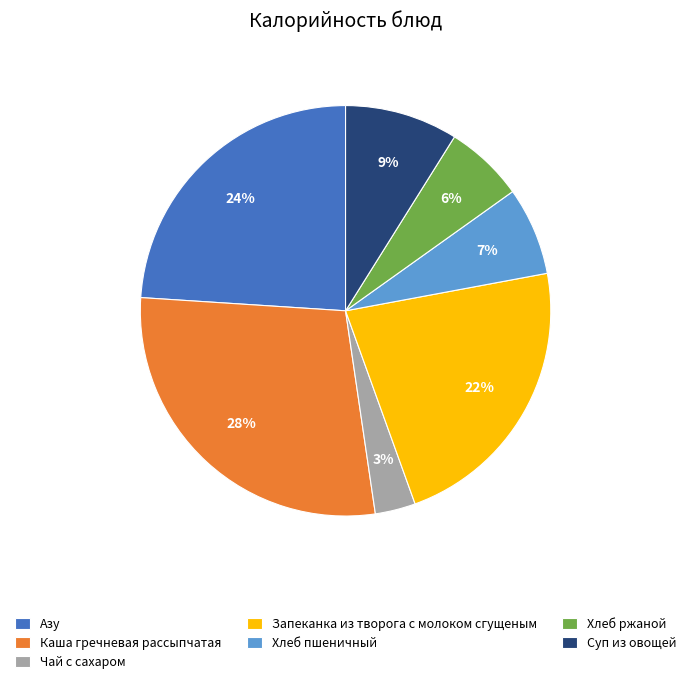

Do Хлеб пшеничный and Чай с сахаром together represent more than half of the pie?

No